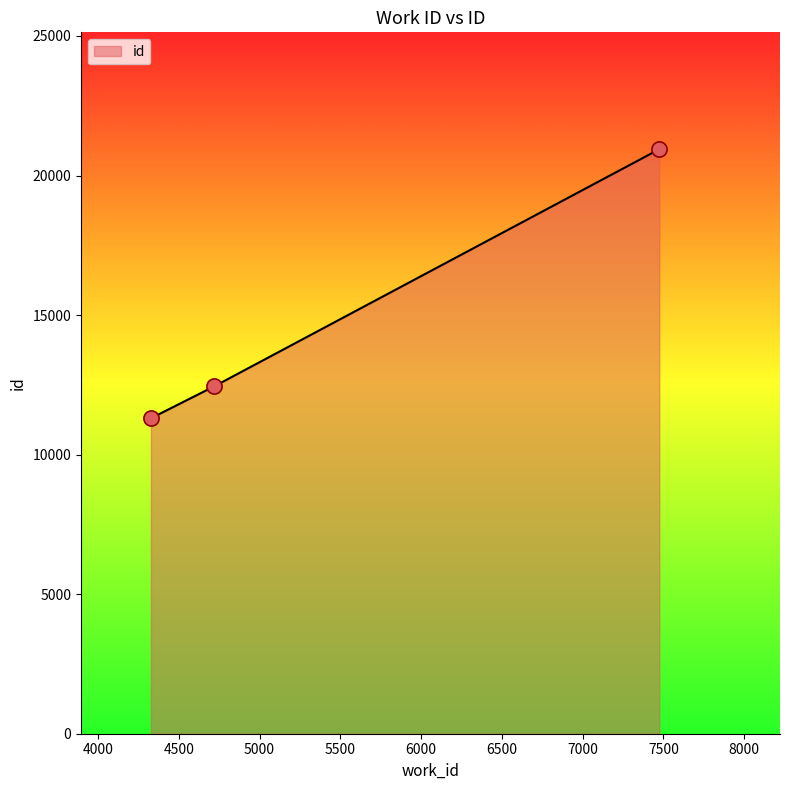

What is the average value?

14896